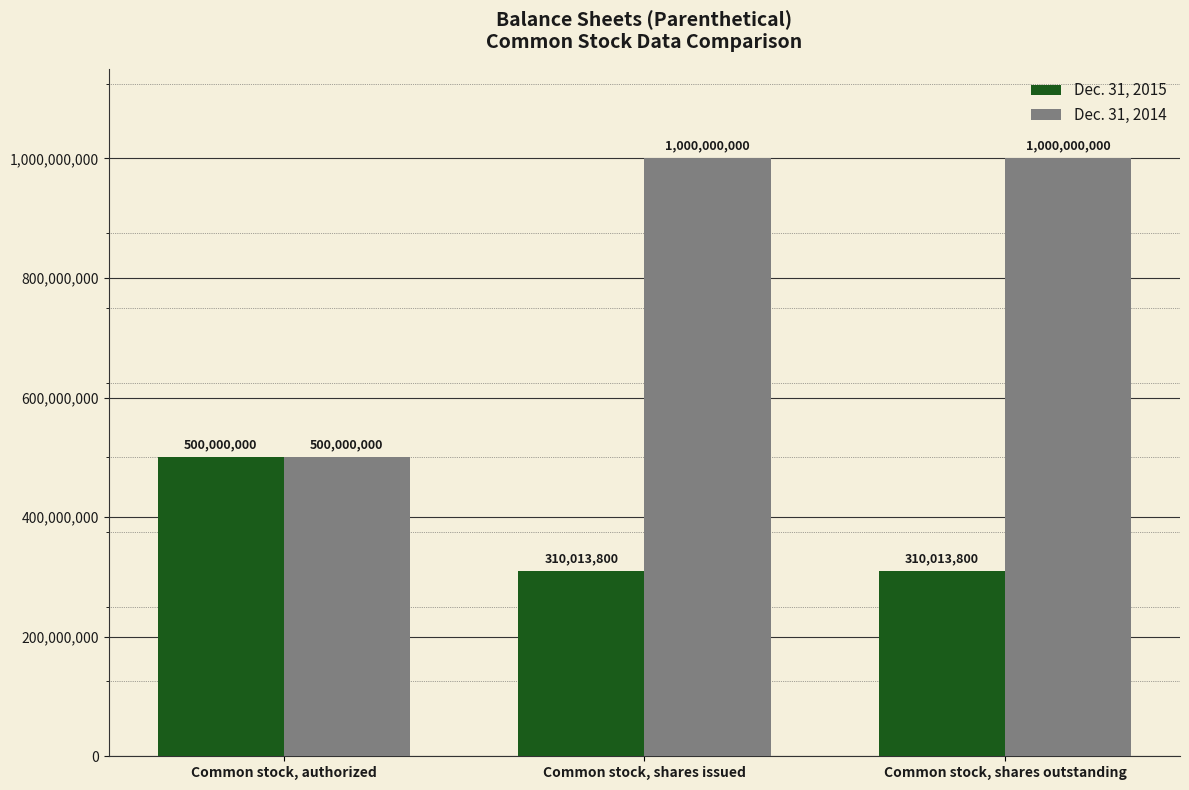

Is it true that Dec. 31, 2015 equals 860407938 at Common stock, authorized?

False